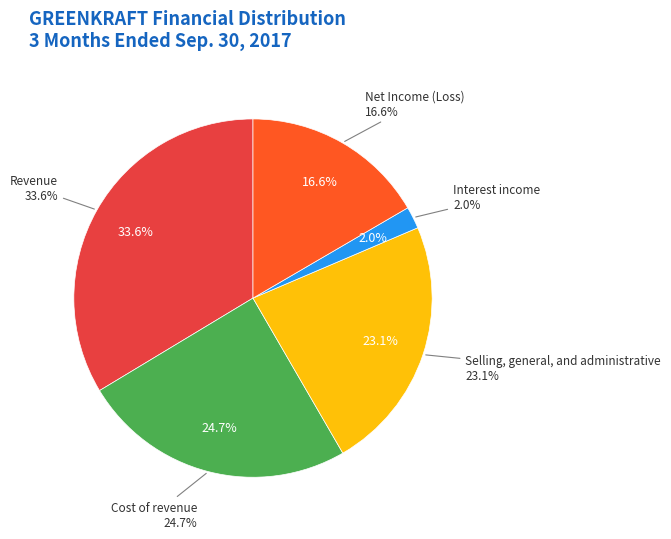

Is there a majority slice in this chart?

No